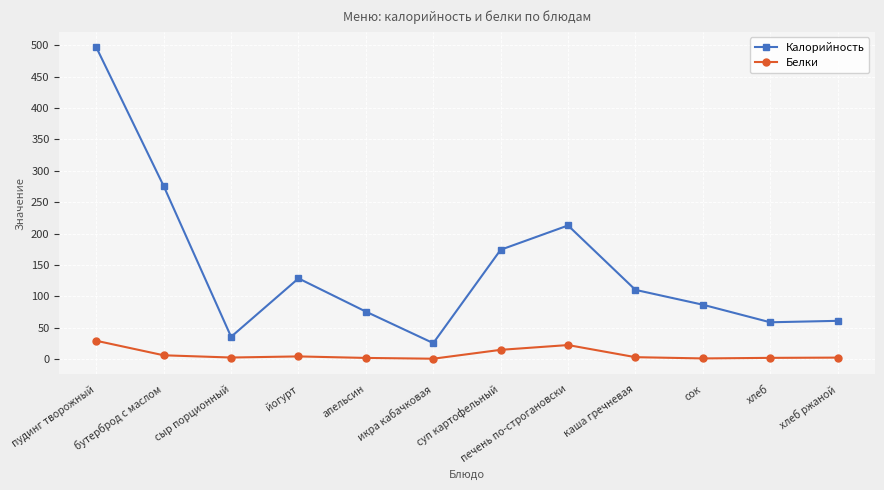

What is the difference between the highest and lowest values at бутерброд с маслом?

269.6